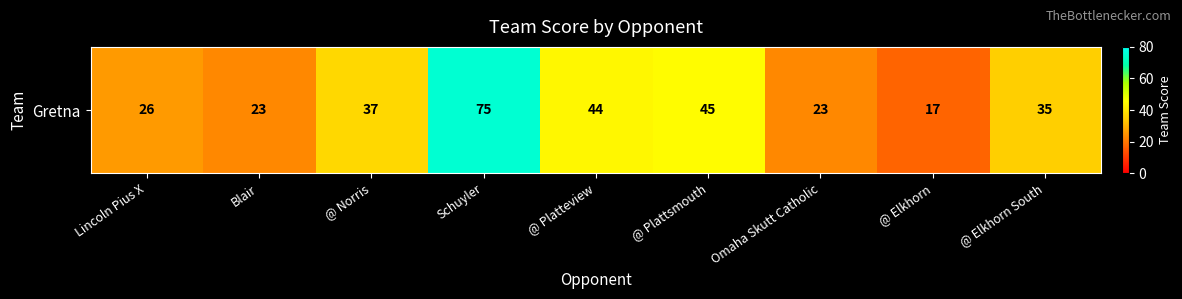

Rank the categories by value from lowest to highest.

@ Elkhorn, Blair, Omaha Skutt Catholic, Lincoln Pius X, @ Elkhorn South, @ Norris, @ Platteview, @ Plattsmouth, Schuyler